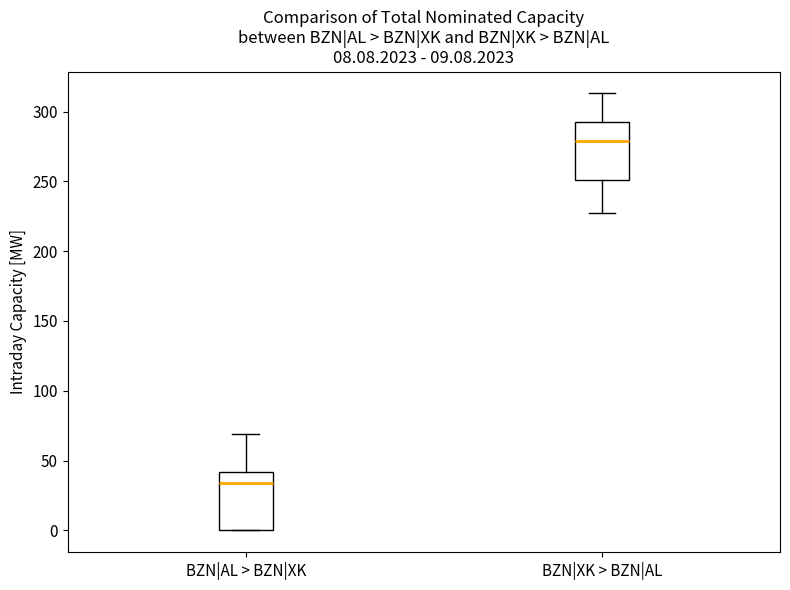

Which box's median line is the lowest?

BZN|AL > BZN|XK